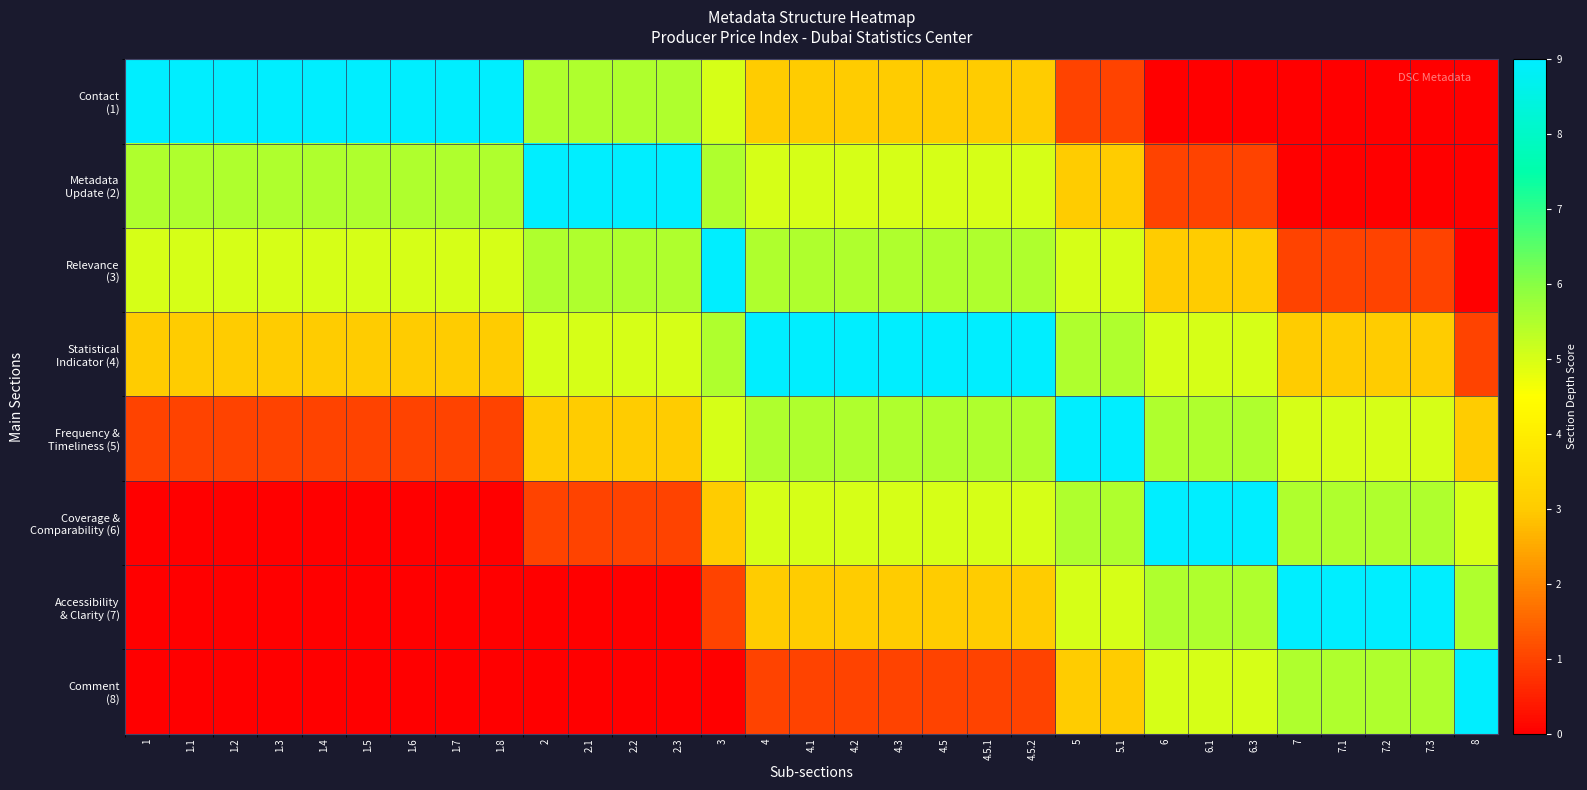

Which category has the lowest value across all series?

6